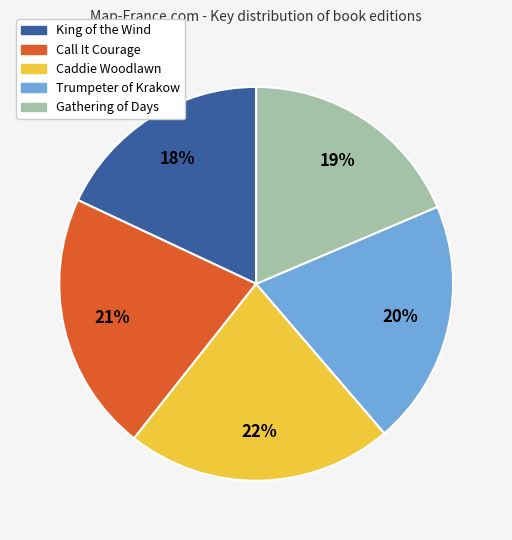

True or false: Gathering of Days accounts for 24% of the total.

False